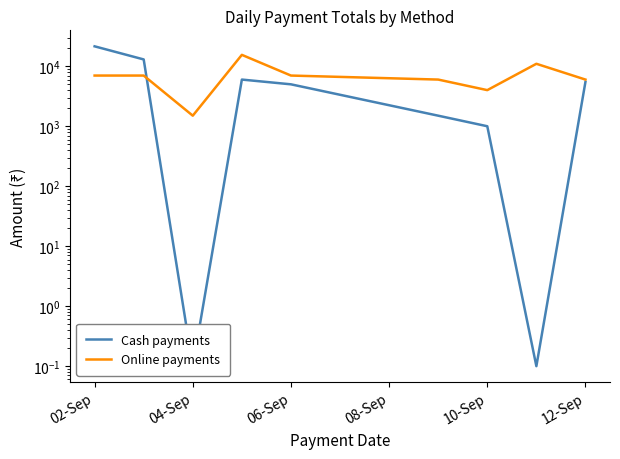

Does the chart have visible grid lines?

No